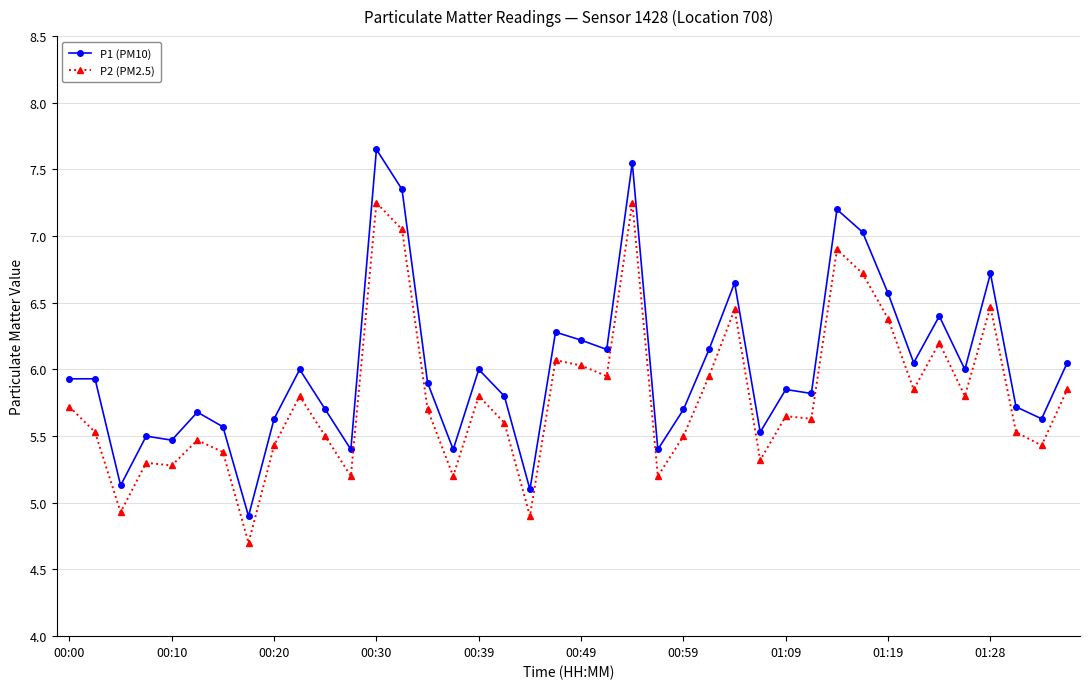

What is the value of the P1 (PM10) point at the 8th from the left?

4.9